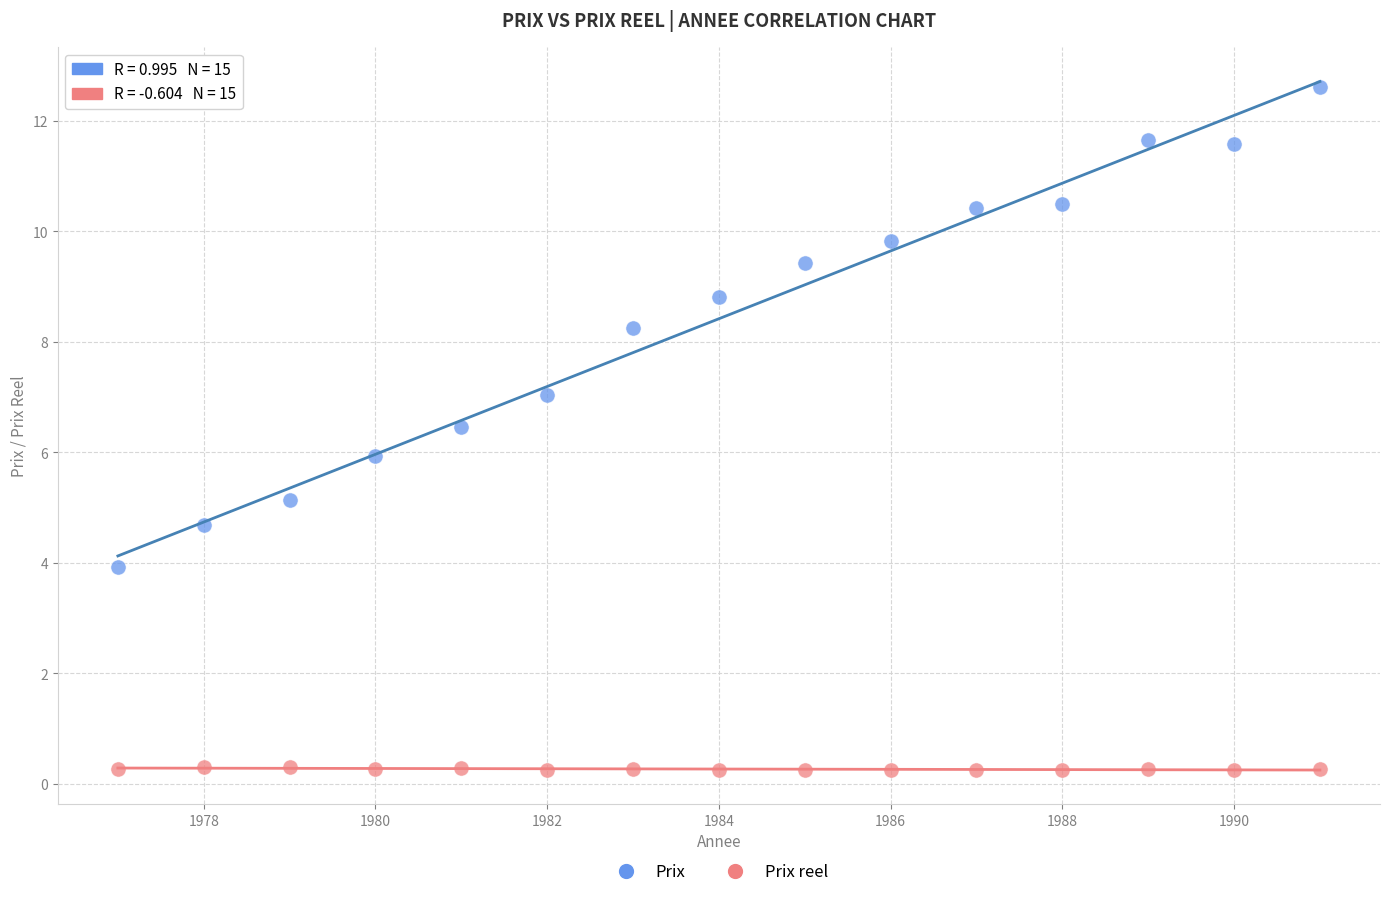

What are all the series names shown in the legend?

Prix, Prix reel